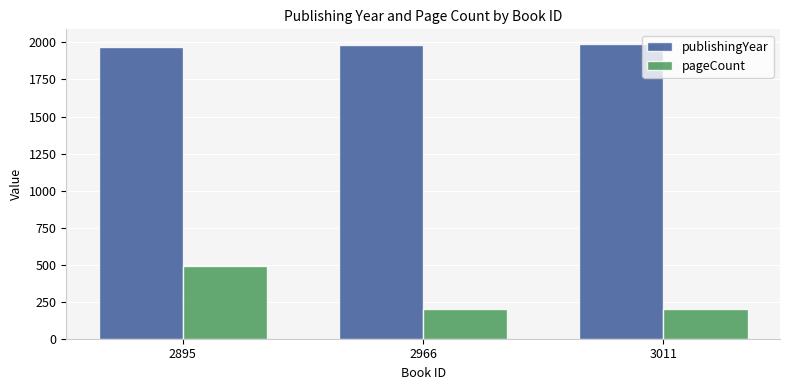

True or false: pageCount has a value of 338 at 3011.

False